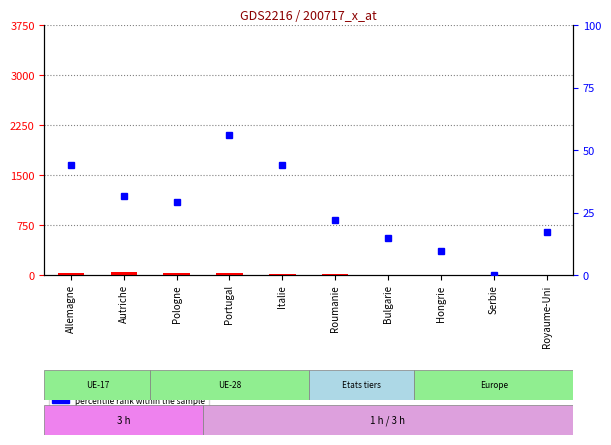

Does the chart contain stacked bars?

No